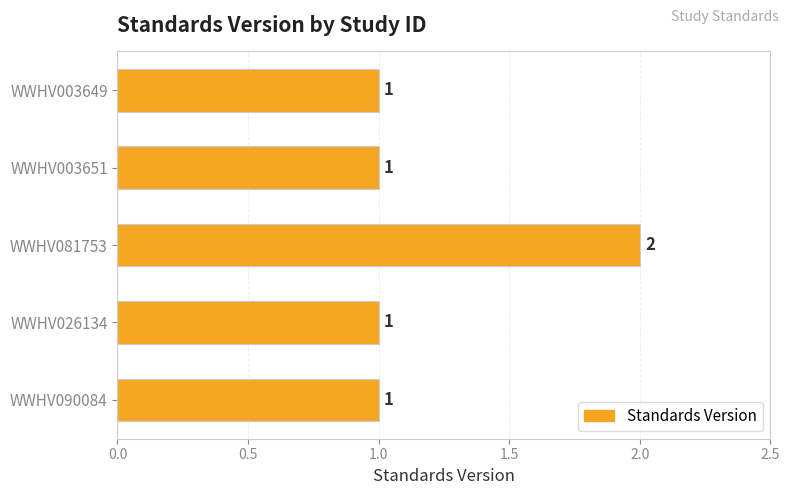

What is the sum of all values?

6